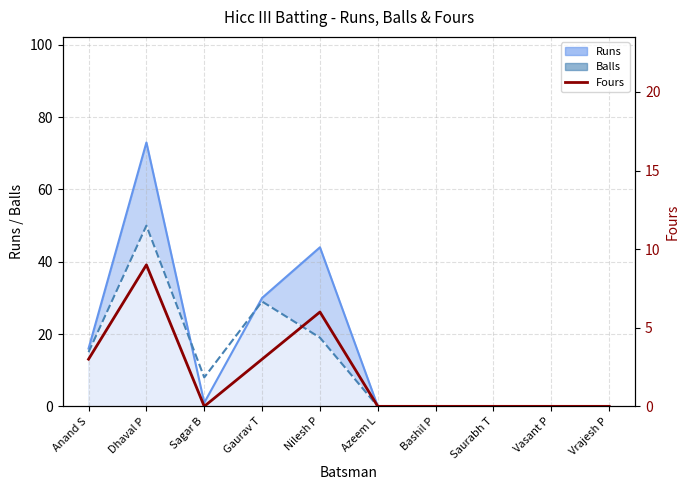

True or false: Fours has a value of 1 at Gaurav T.

False